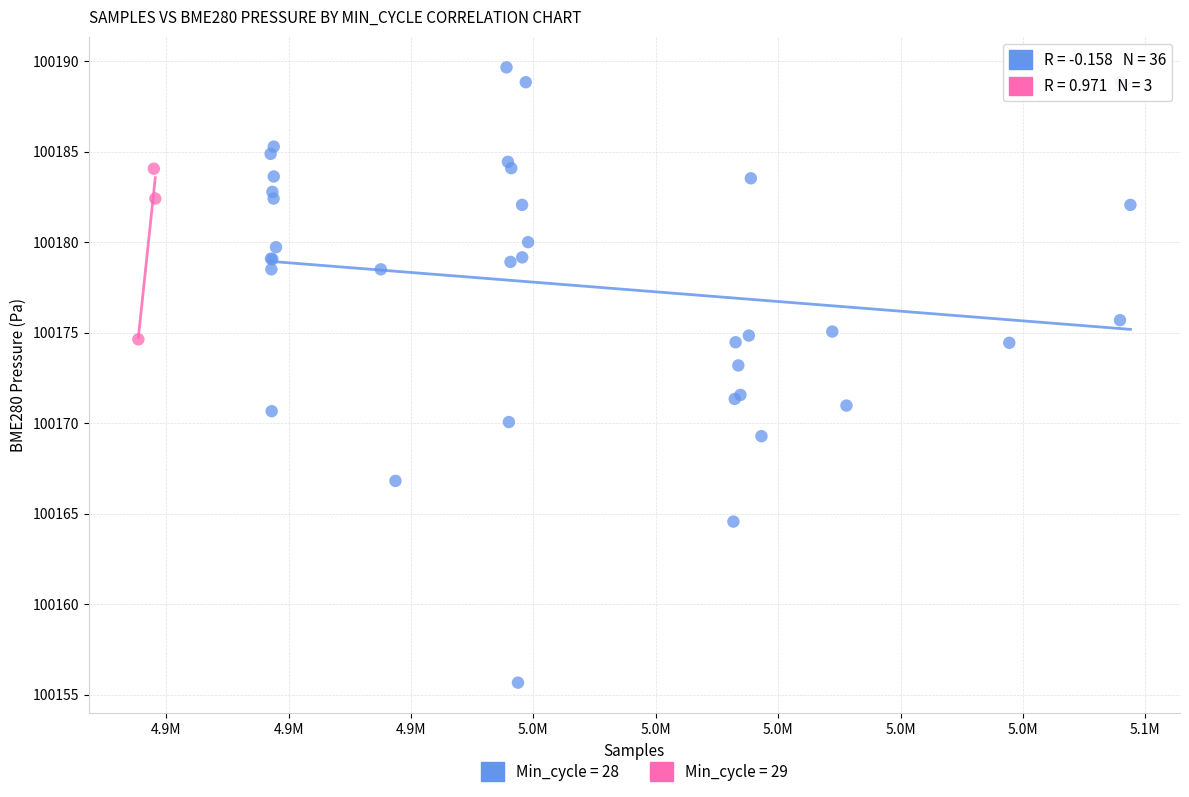

Which series contains the lowest Y value?

Min_cycle = 28